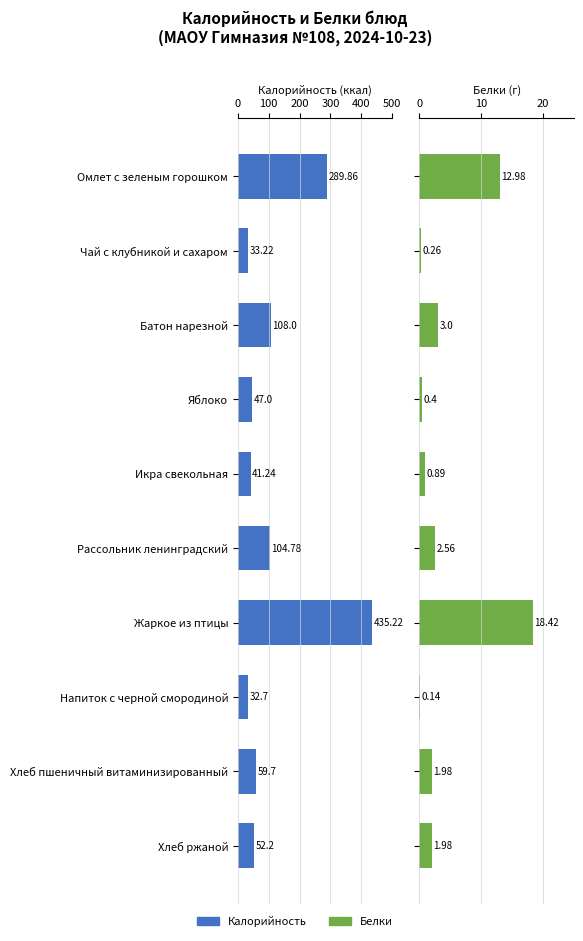

How many bars are there in each group?

2